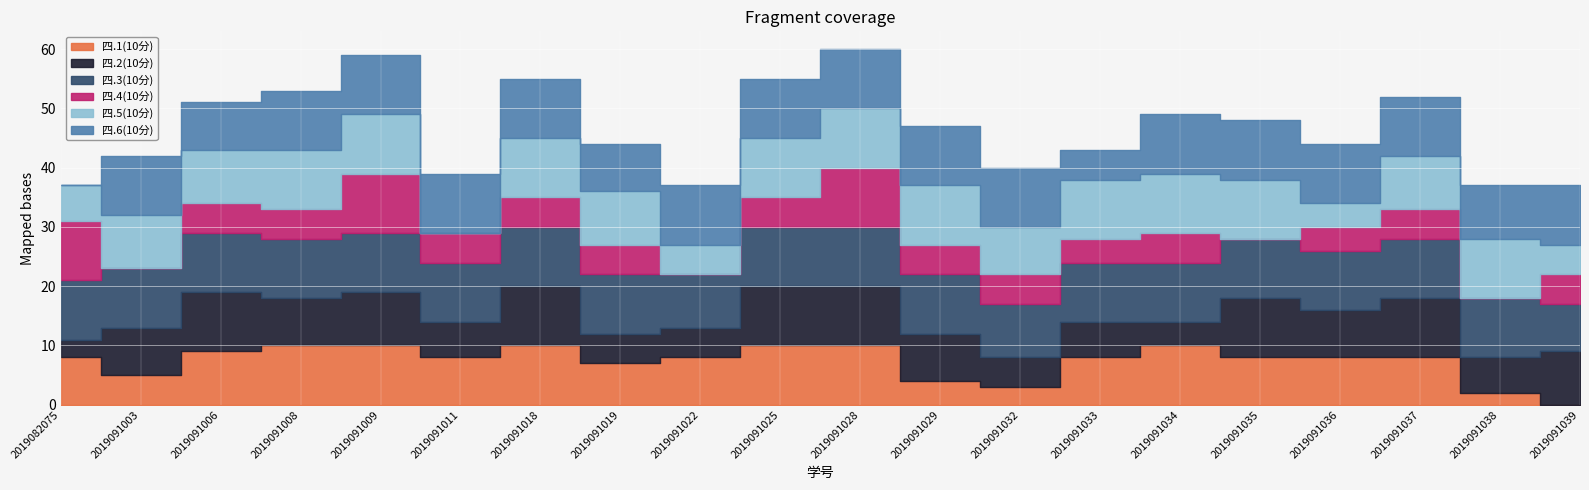

What is the value of the 四.5(10分) point at the 10th from the left?

10